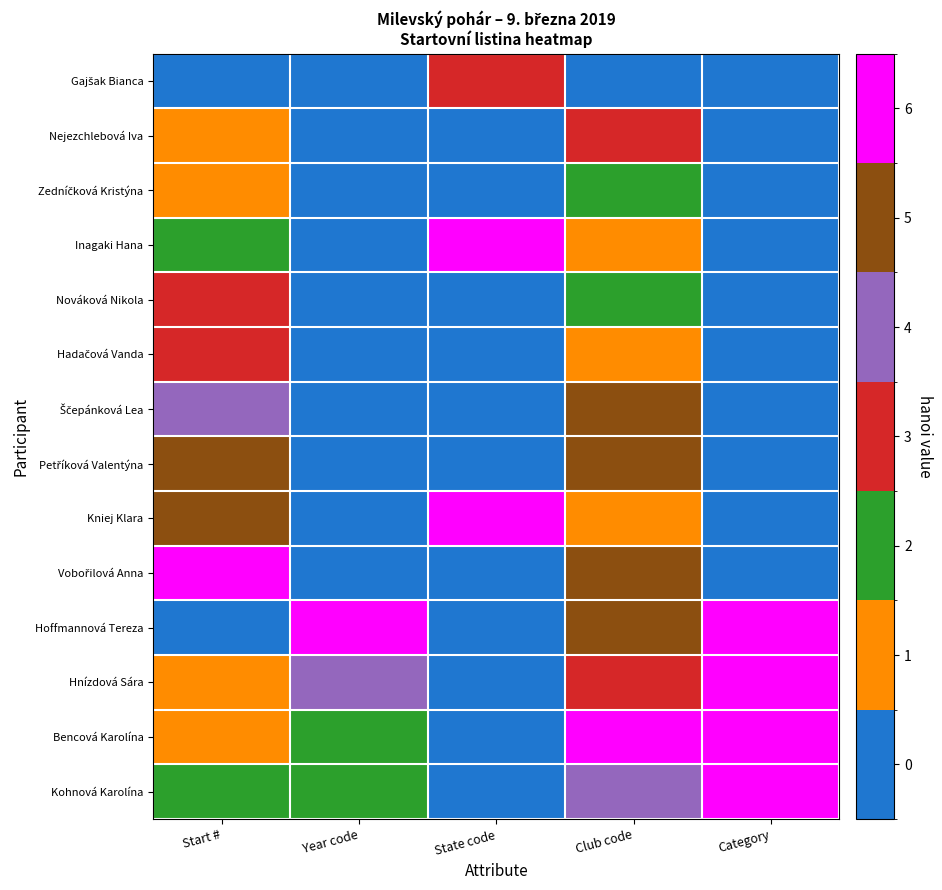

At how many categories does at least one series exceed 5?

5